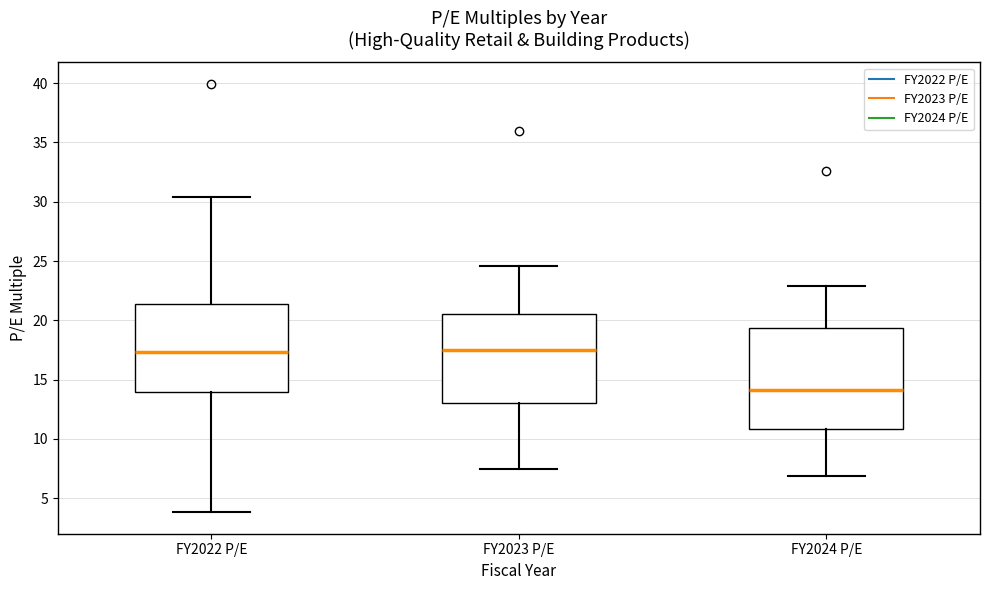

Reading left to right, transcribe this box plot: for each box, give where its median line is, the range the box spans, and where its two whiskers end, as read against the y-axis. The values are not printed on the chart, so give them approximately, as read against the axis.

FY2022 P/E: median 17.5, box 14.0 to 21.5, whiskers 4.0 to 30.5
FY2023 P/E: median 17.5, box 13.0 to 20.5, whiskers 7.5 to 24.5
FY2024 P/E: median 14.0, box 11.0 to 19.5, whiskers 7.0 to 23.0